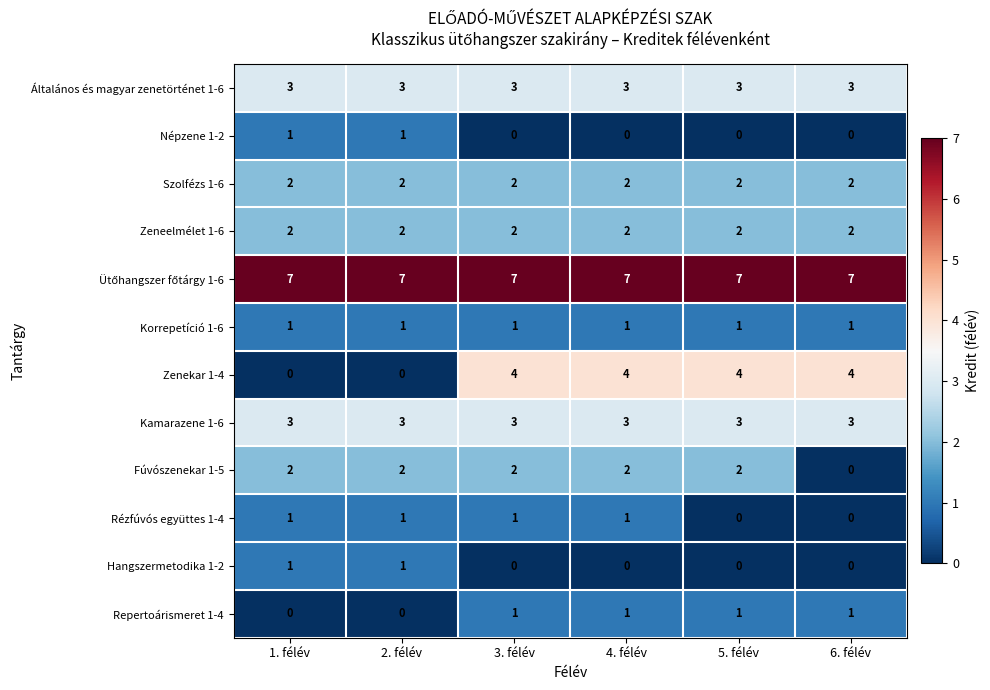

At how many categories does at least one series exceed 6?

6